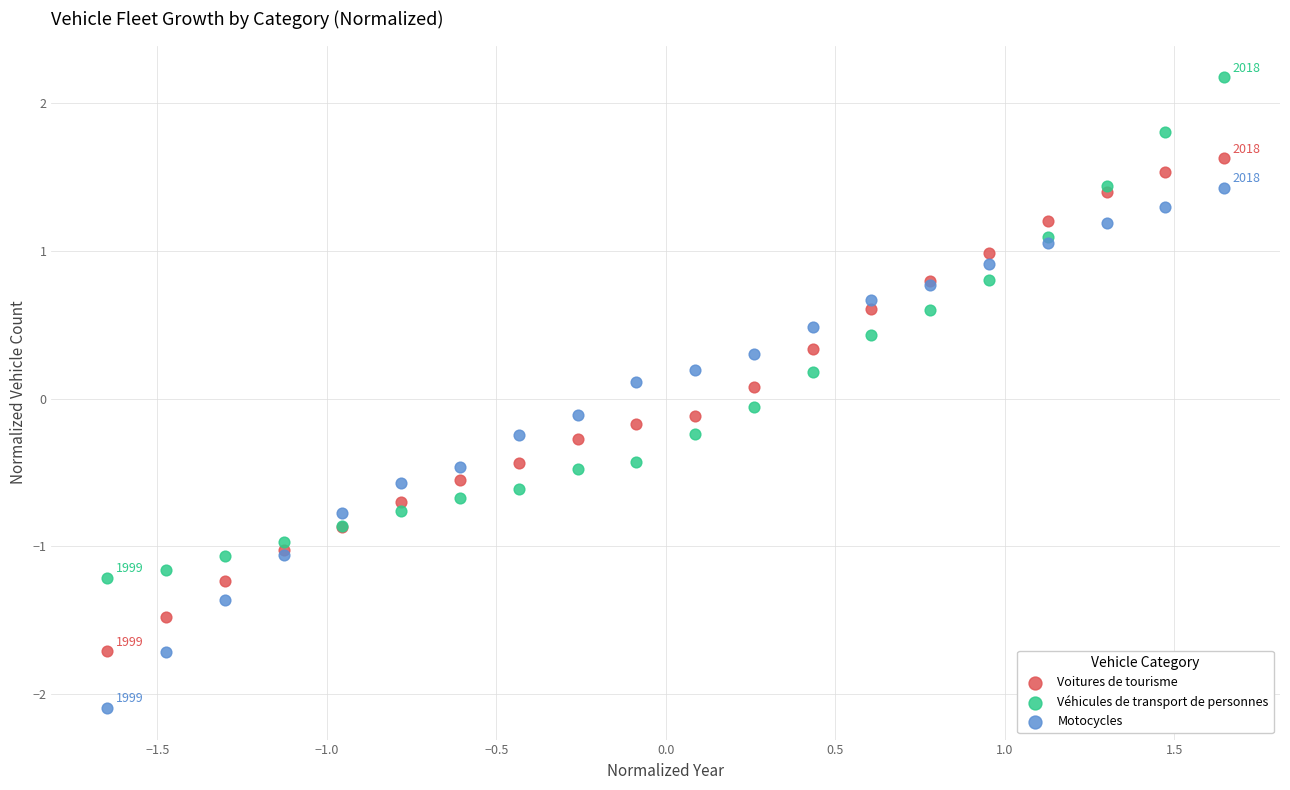

What are all the series names shown in the legend?

Voitures de tourisme, Véhicules de transport de personnes, Motocycles